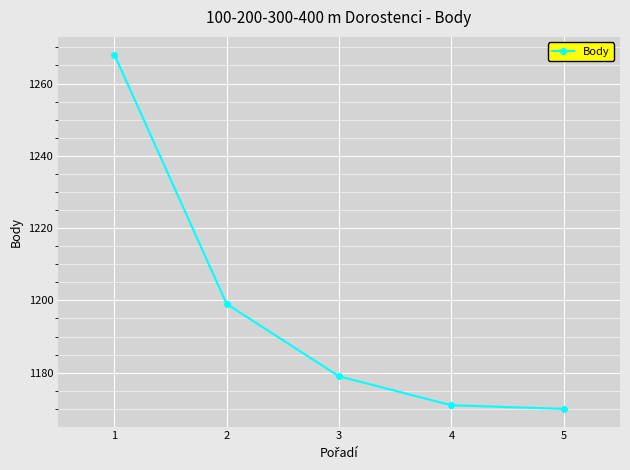

How many categories are shown in the chart?

5